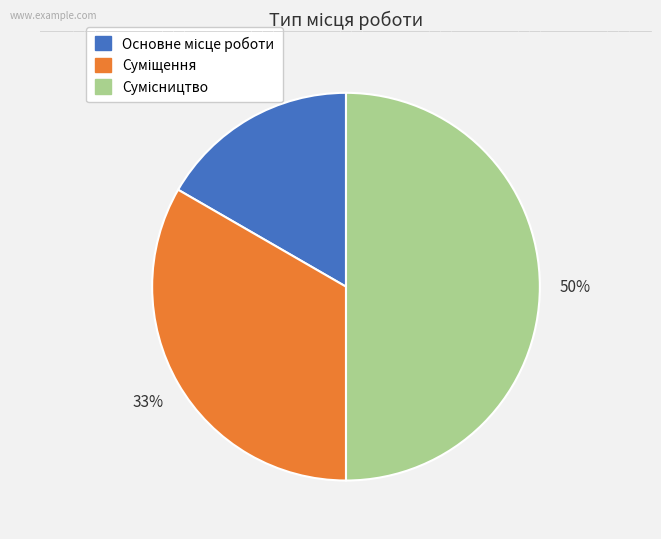

To the nearest percent, what is the average slice percentage?

33%